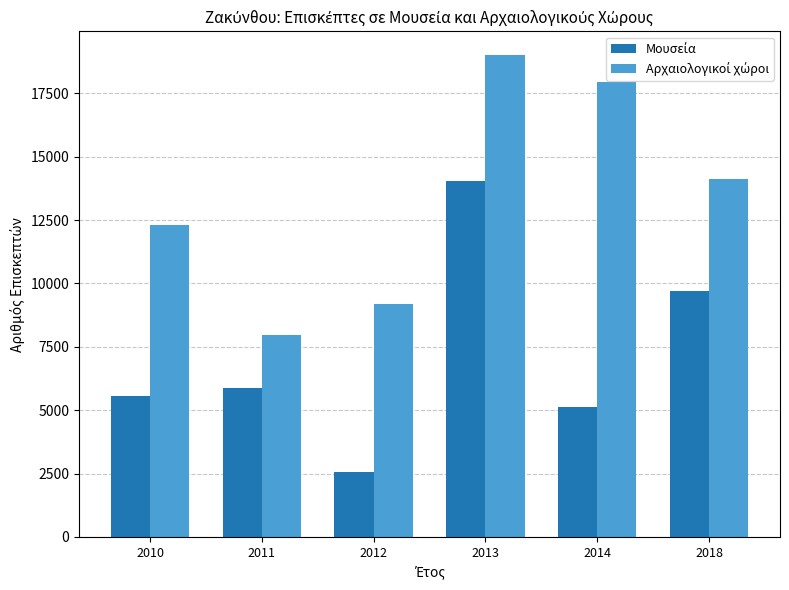

At which category does the chart reach its minimum across all series?

2012